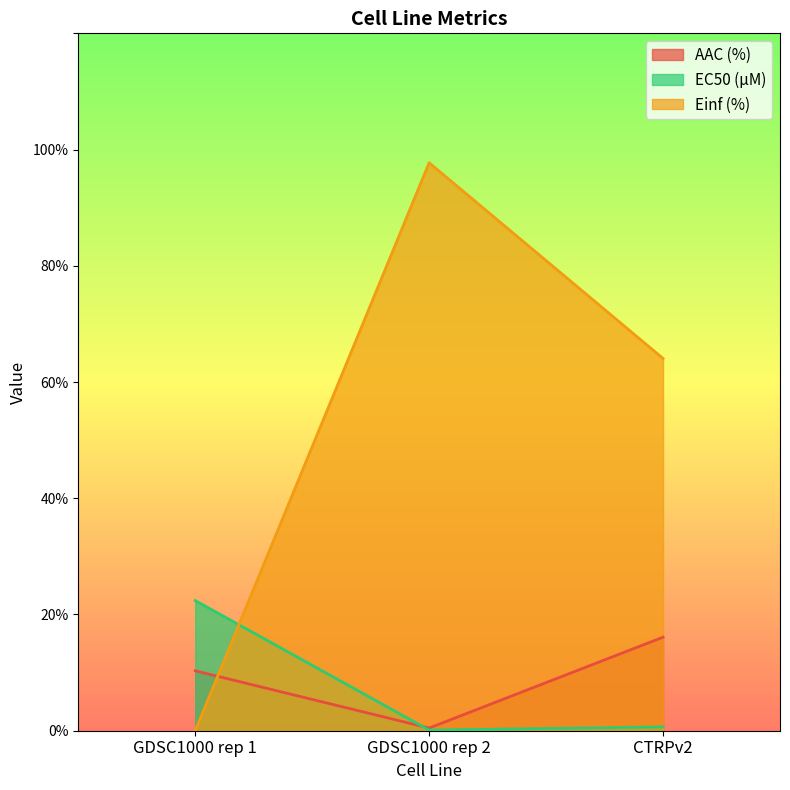

What position from the left is GDSC1000 rep 2?

2